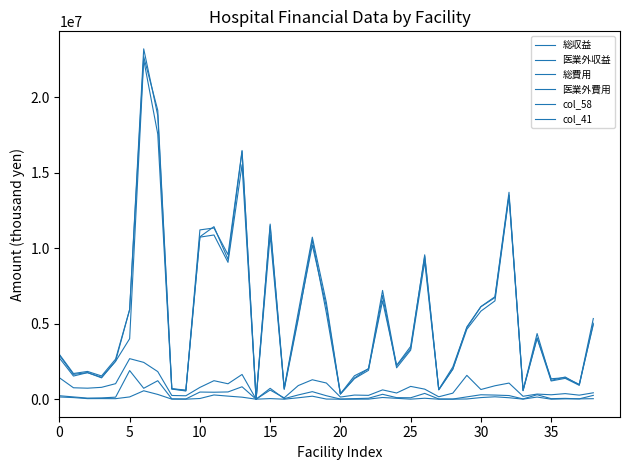

Does the chart display data point markers on the line(s)?

No